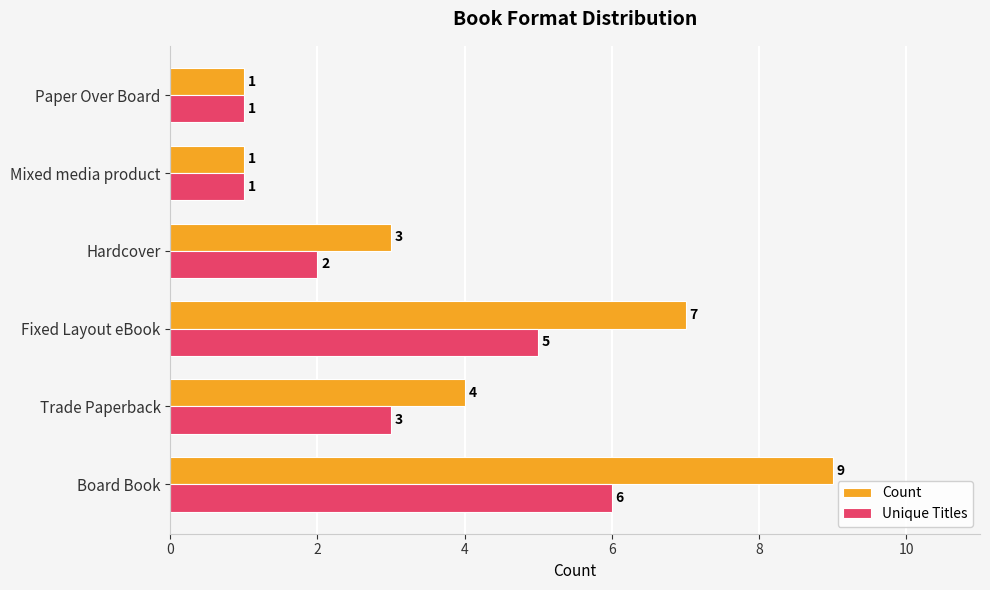

Count the Count values in the range 1 to 7.

5